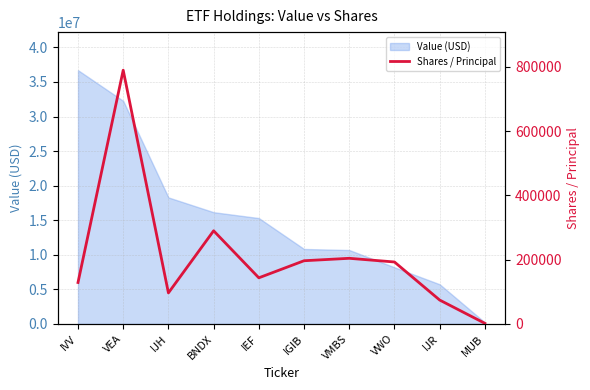

What position from the right is MUB?

1